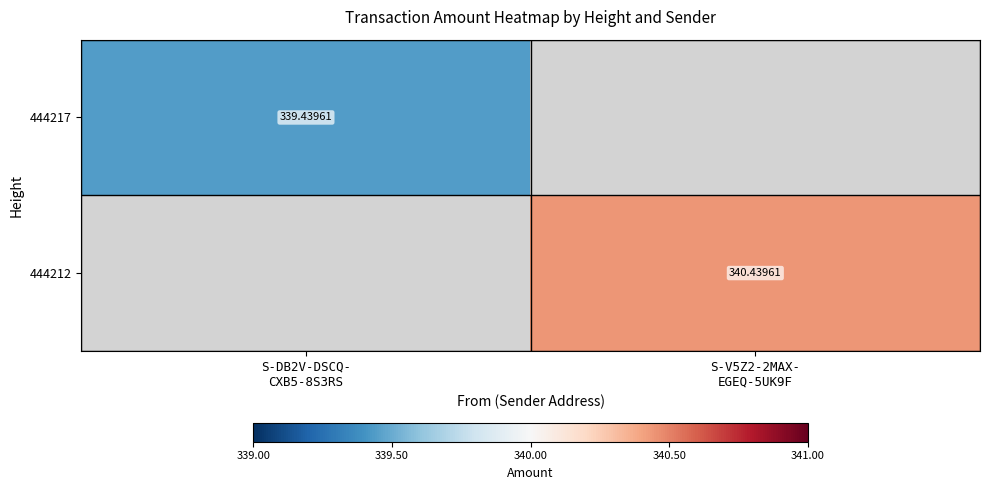

At how many categories does at least one series exceed 339?

2